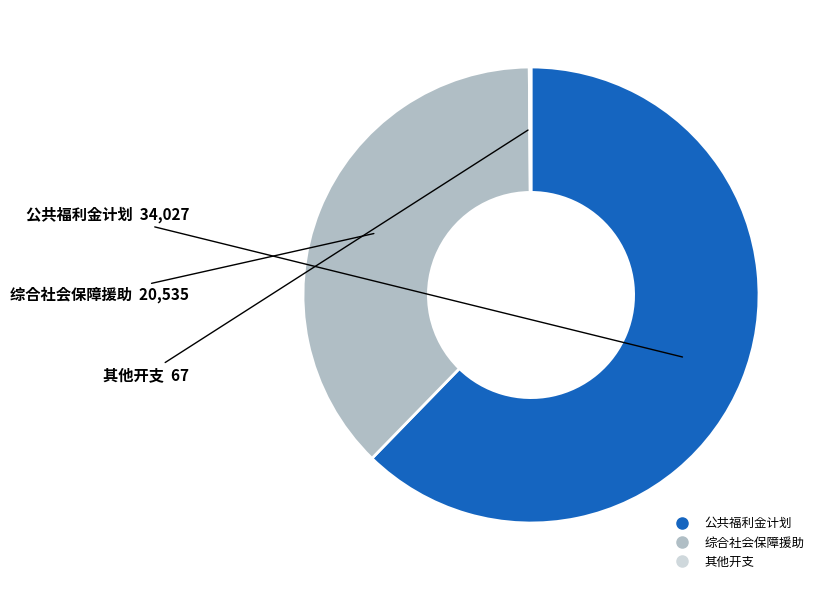

Do 综合社会保障援助 and 公共福利金计划 together represent more than half of the pie?

Yes